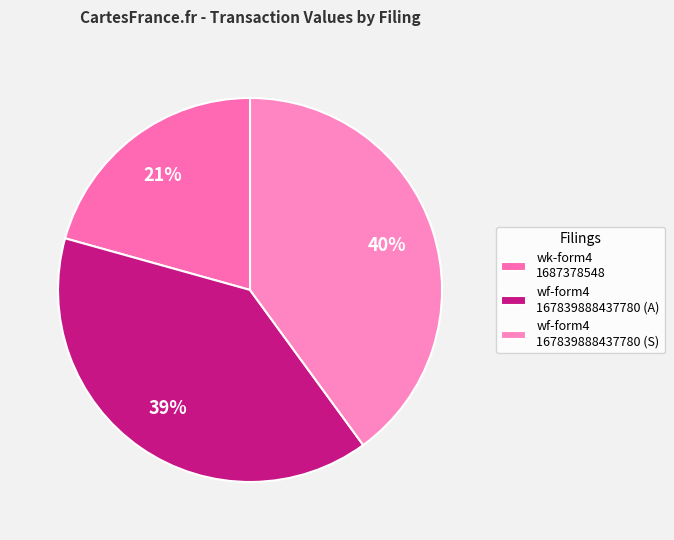

How many segments does this pie chart have?

3